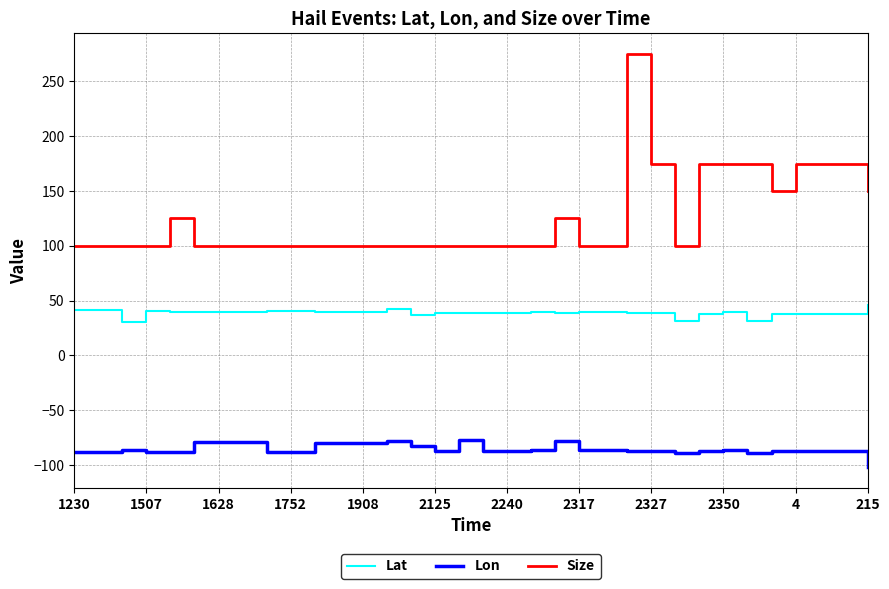

What is the difference between the maximum and minimum values in the Lon series?

24.5